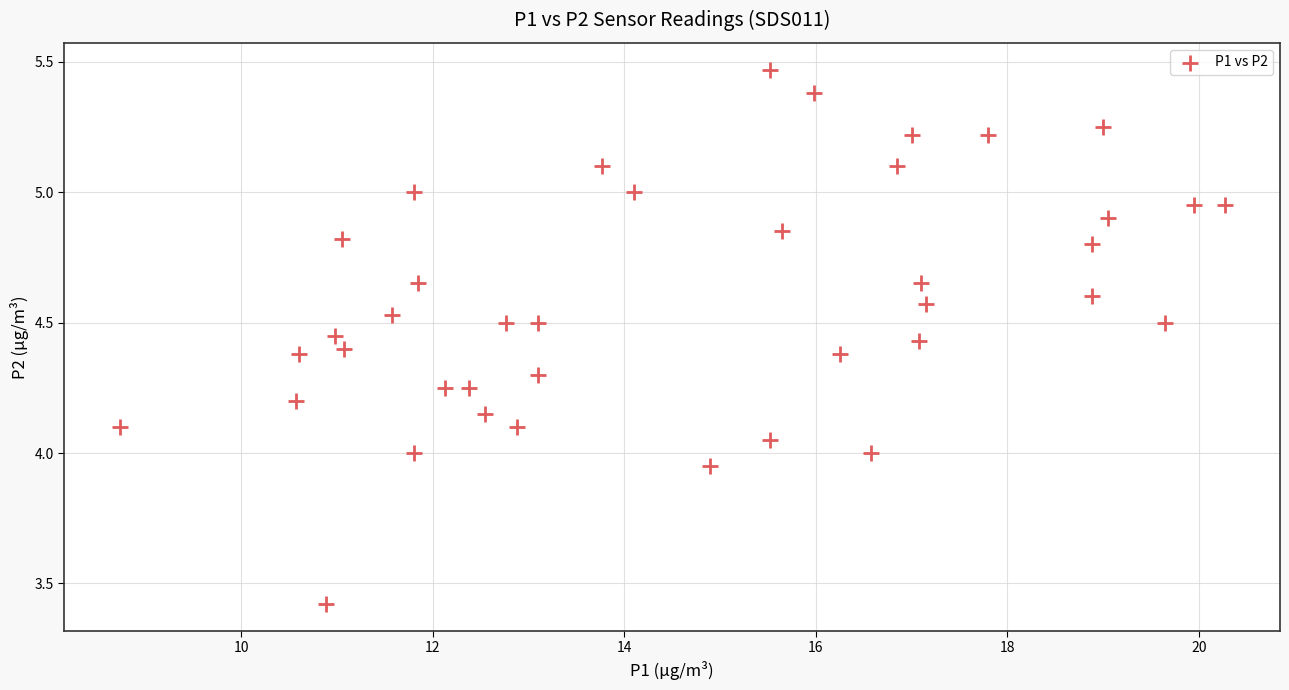

What is the range of X values (max minus min)?

11.5